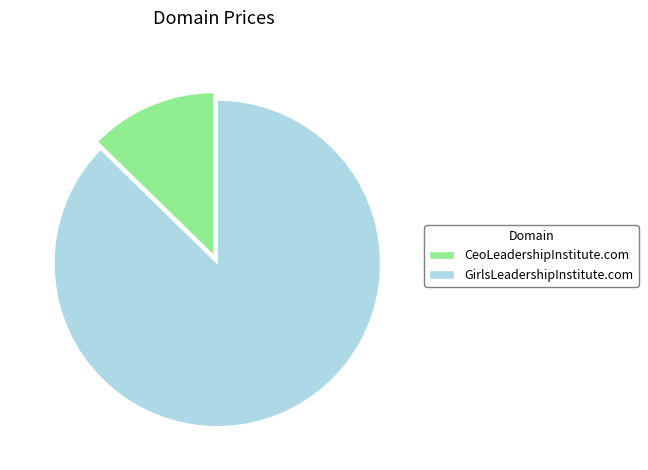

Rank the categories by value from highest to lowest.

GirlsLeadershipInstitute.com, CeoLeadershipInstitute.com